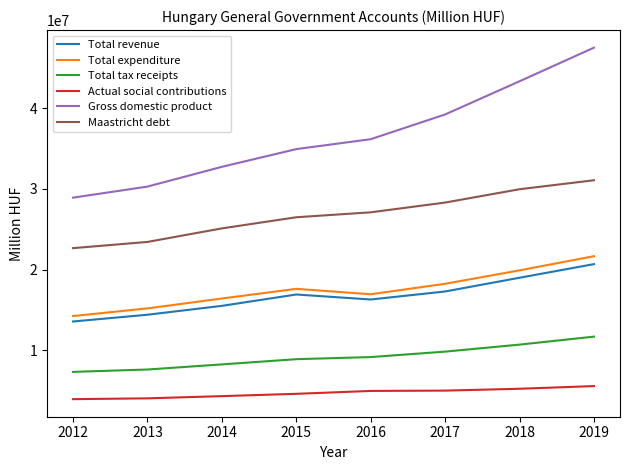

At how many categories does at least one series exceed 35593650?

4